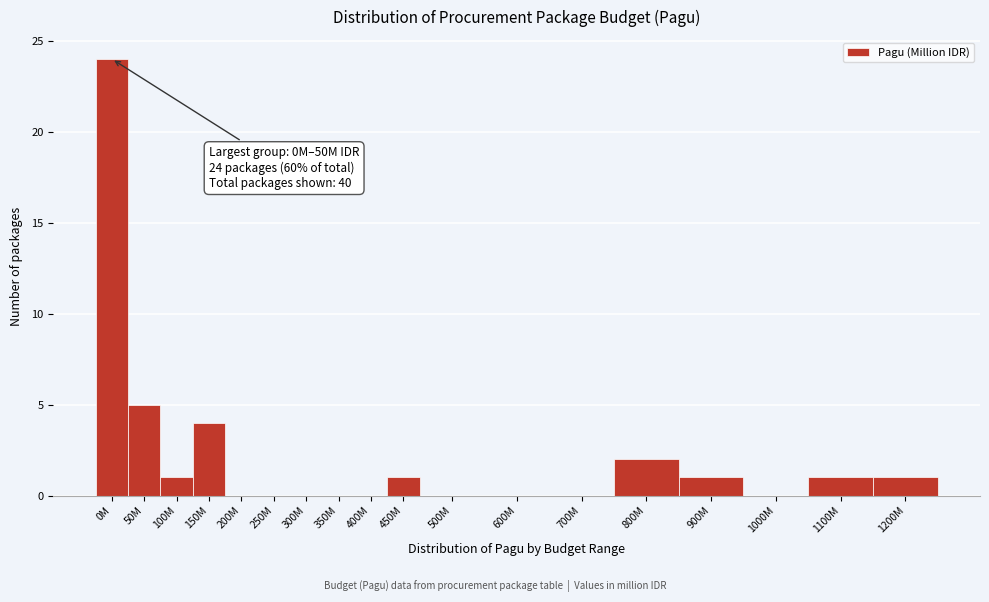

Reading right to left, what are all the values shown in this chart?

1200M=1	1100M=1	1000M=0	900M=1	800M=2	700M=0	600M=0	500M=0	450M=1	400M=0	350M=0	300M=0	250M=0	200M=0	150M=4	100M=1	50M=5	0M=24